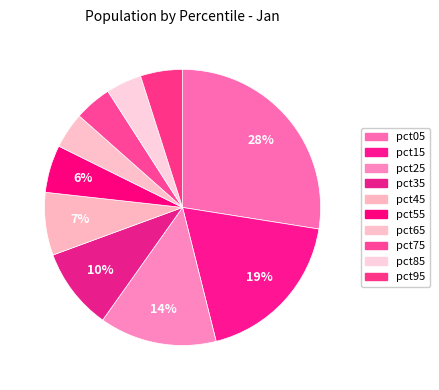

Which category has the smallest portion of the pie?

pct85